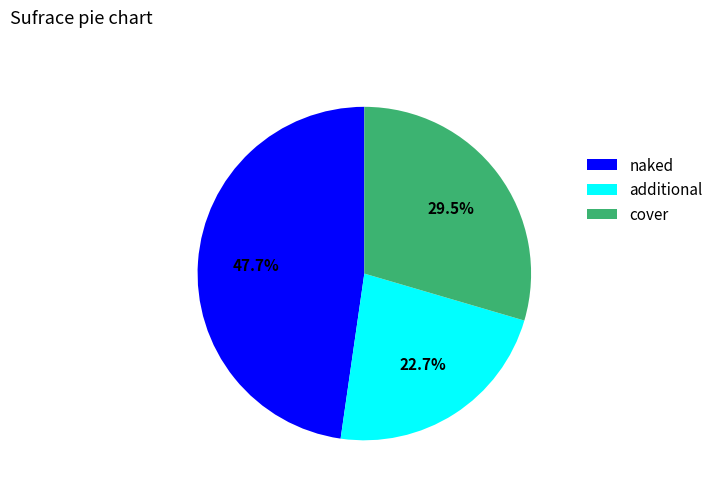

Between naked and cover, which is larger?

naked